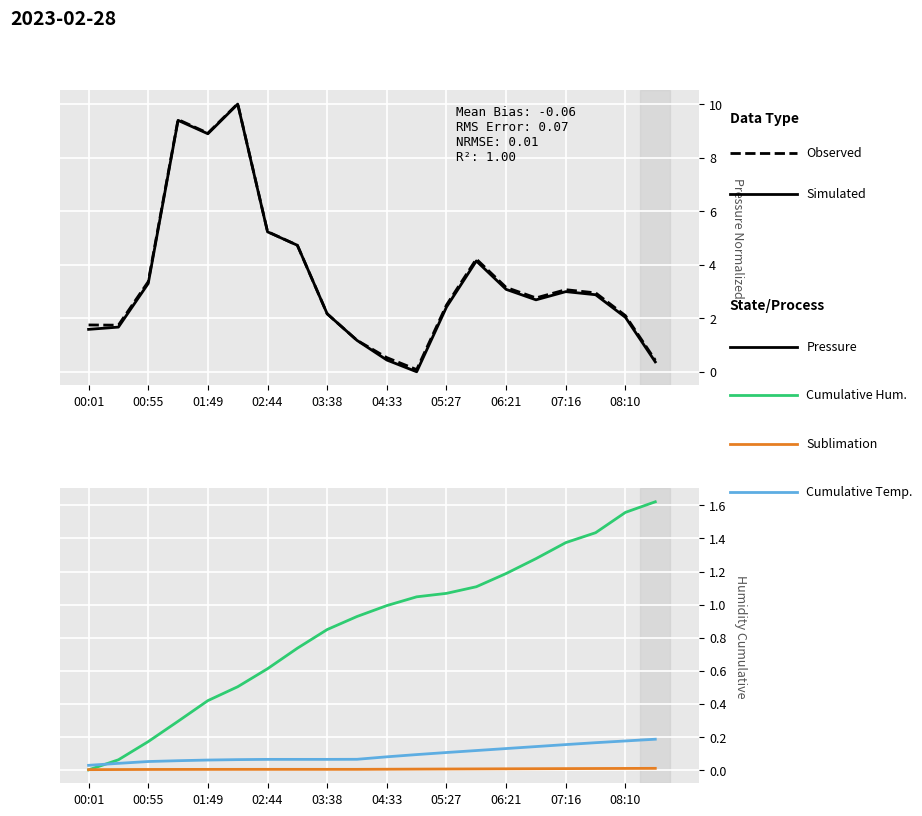

True or false: Snowmelt has a value of 0.2 at 06:21.

False